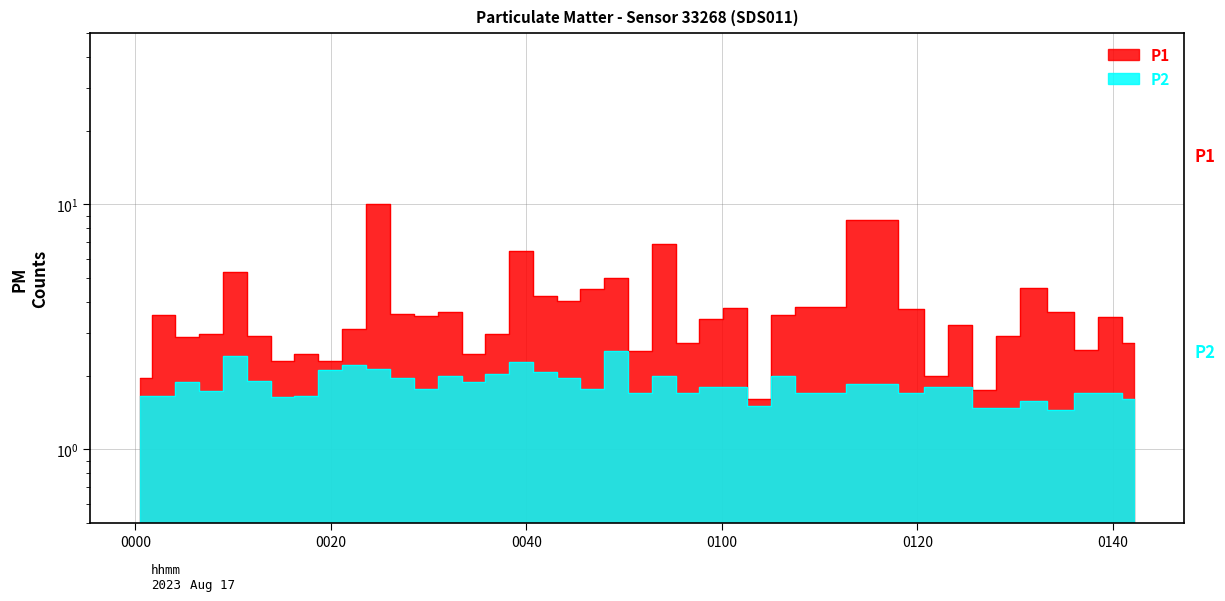

How many lines are shown in the chart?

2